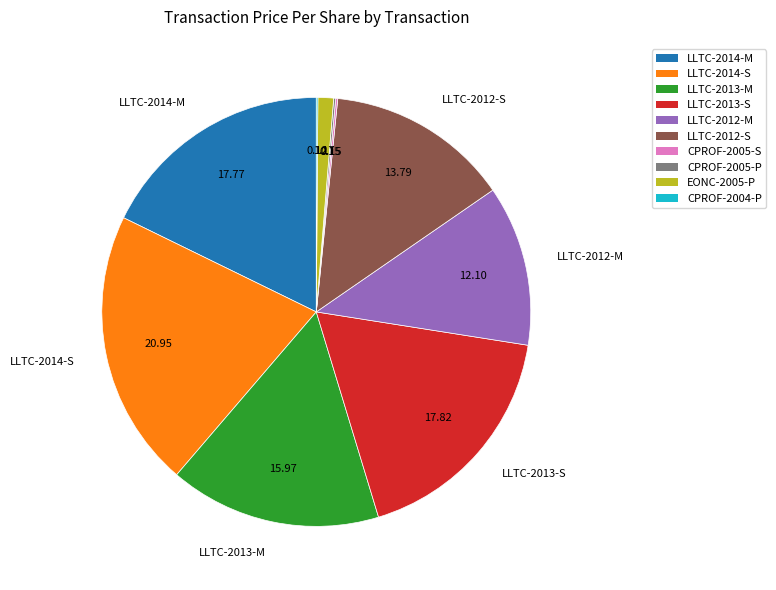

Does LLTC-2012-M account for over 50% of the chart?

No